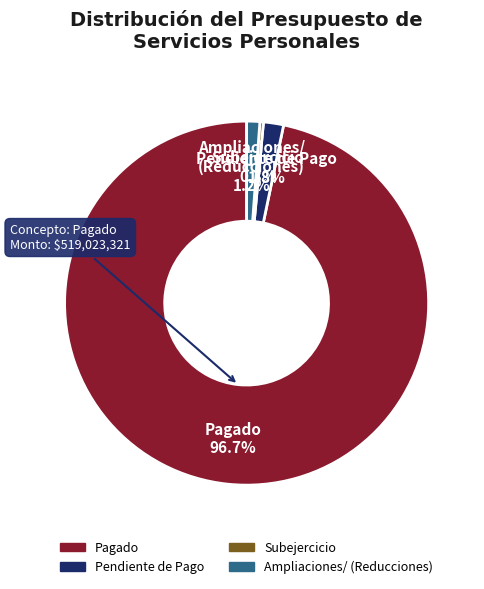

Is there a majority slice in this chart?

Yes